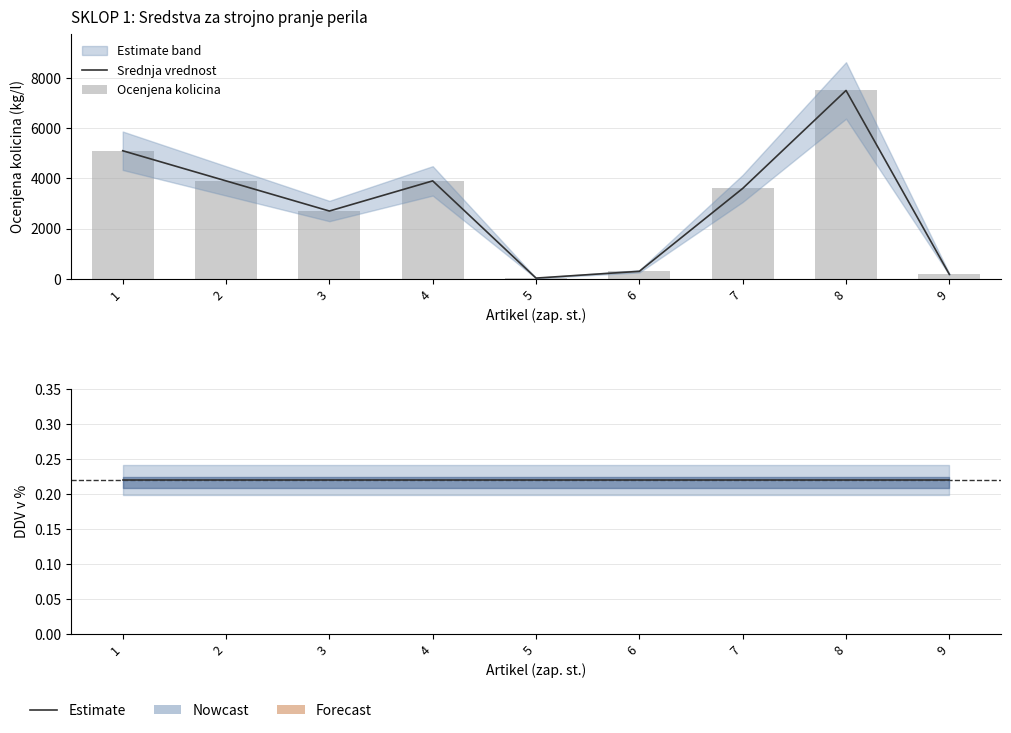

What is the value of the DDV stopnja bar at the 7th from the left?

0.2